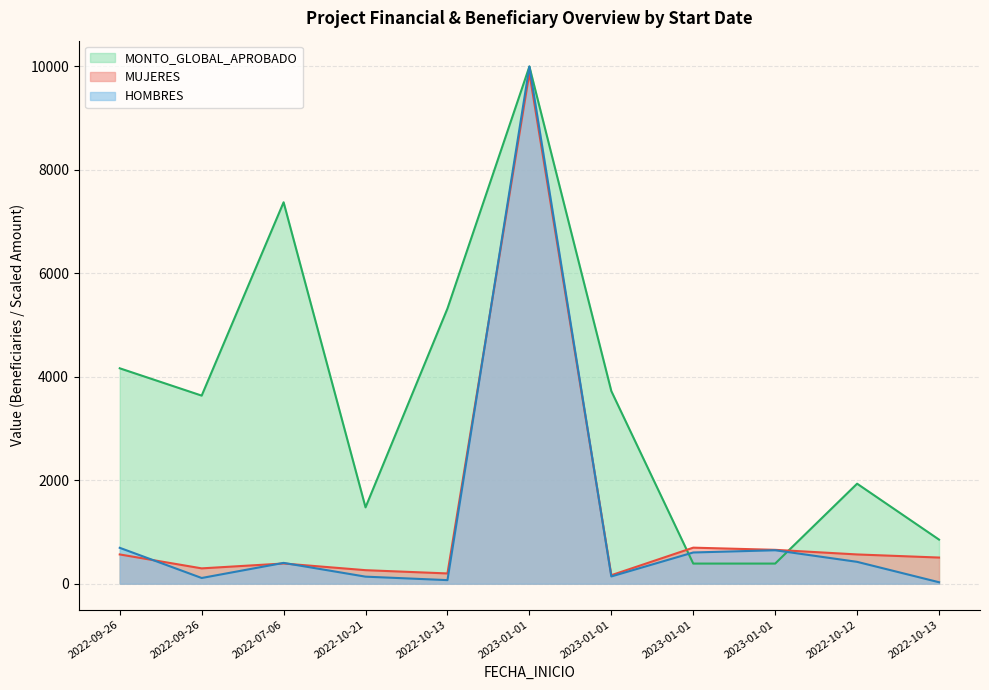

Where is the first local minimum for MONTO_GLOBAL_APROBADO?

2022-09-26